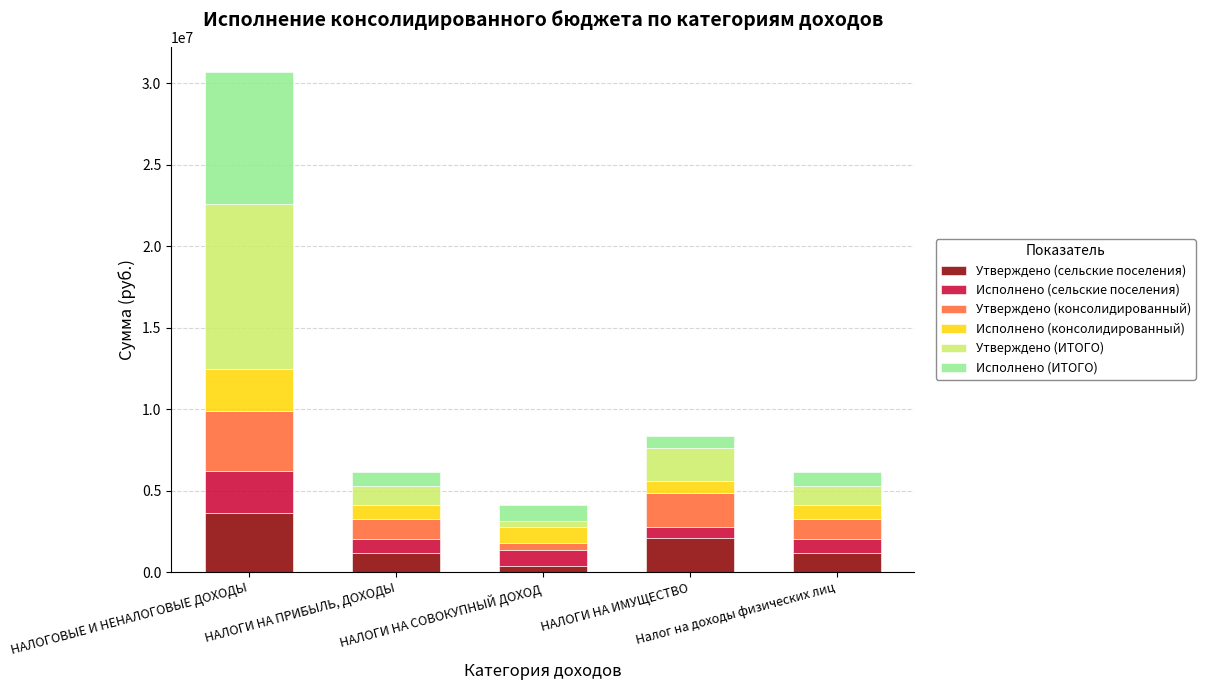

What is the highest value of the Утверждено (сельские поселения) series?

3654000.0